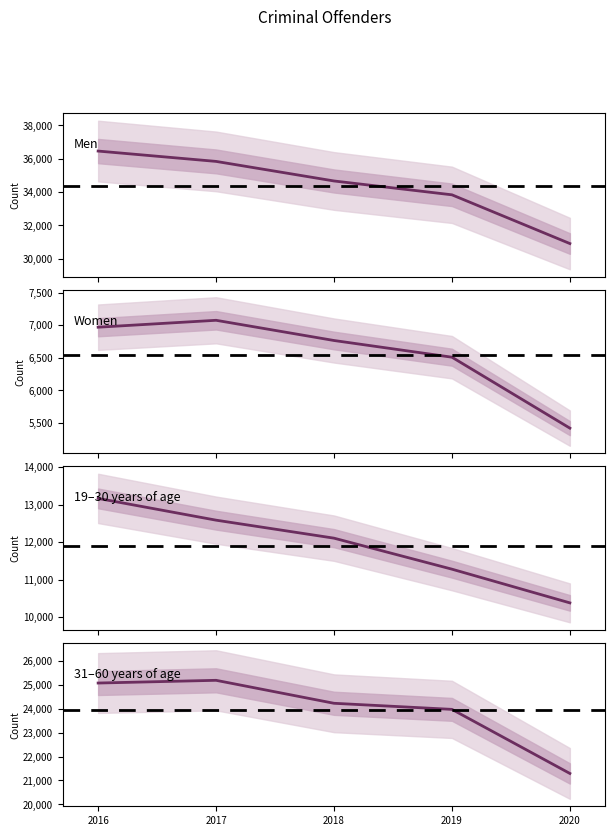

Which series has the largest total across all categories?

Men